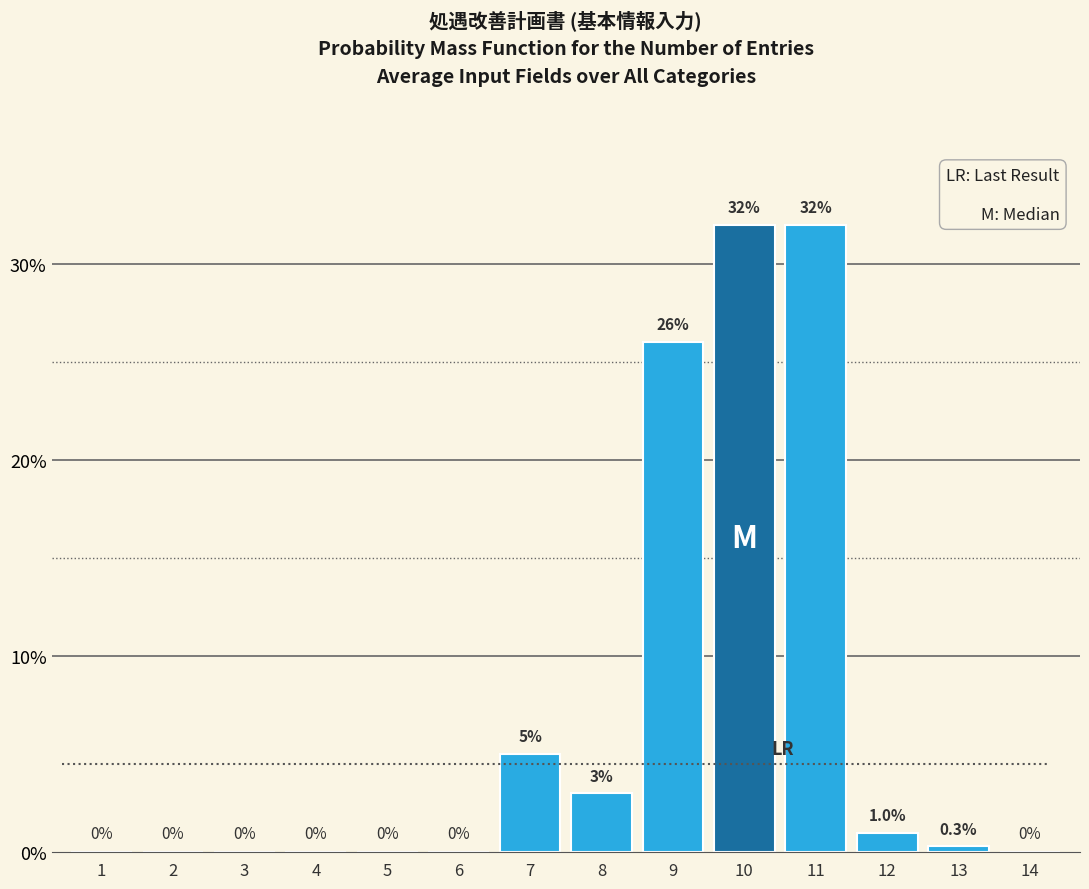

Reading left to right, transcribe all the data shown in this chart.

1=0.0	2=0.0	3=0.0	4=0.0	5=0.0	6=0.0	7=5.0	8=3.0	9=26.0	10=32.0	11=32.0	12=1.0	13=0.3	14=0.0